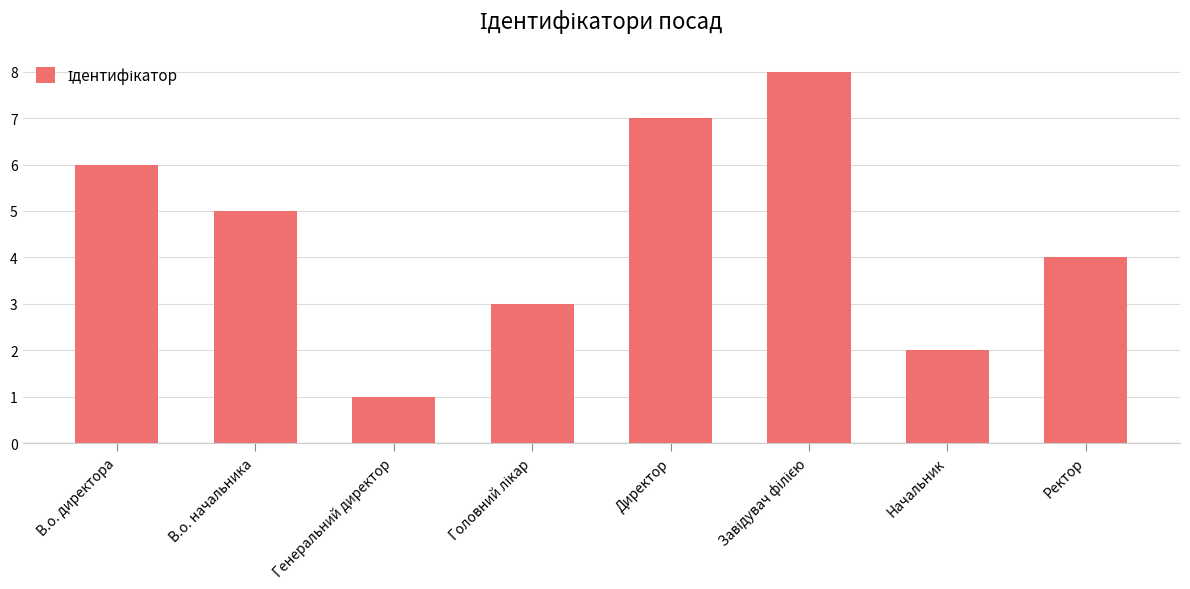

What is the change in value from Генеральний директор to Директор?

+6